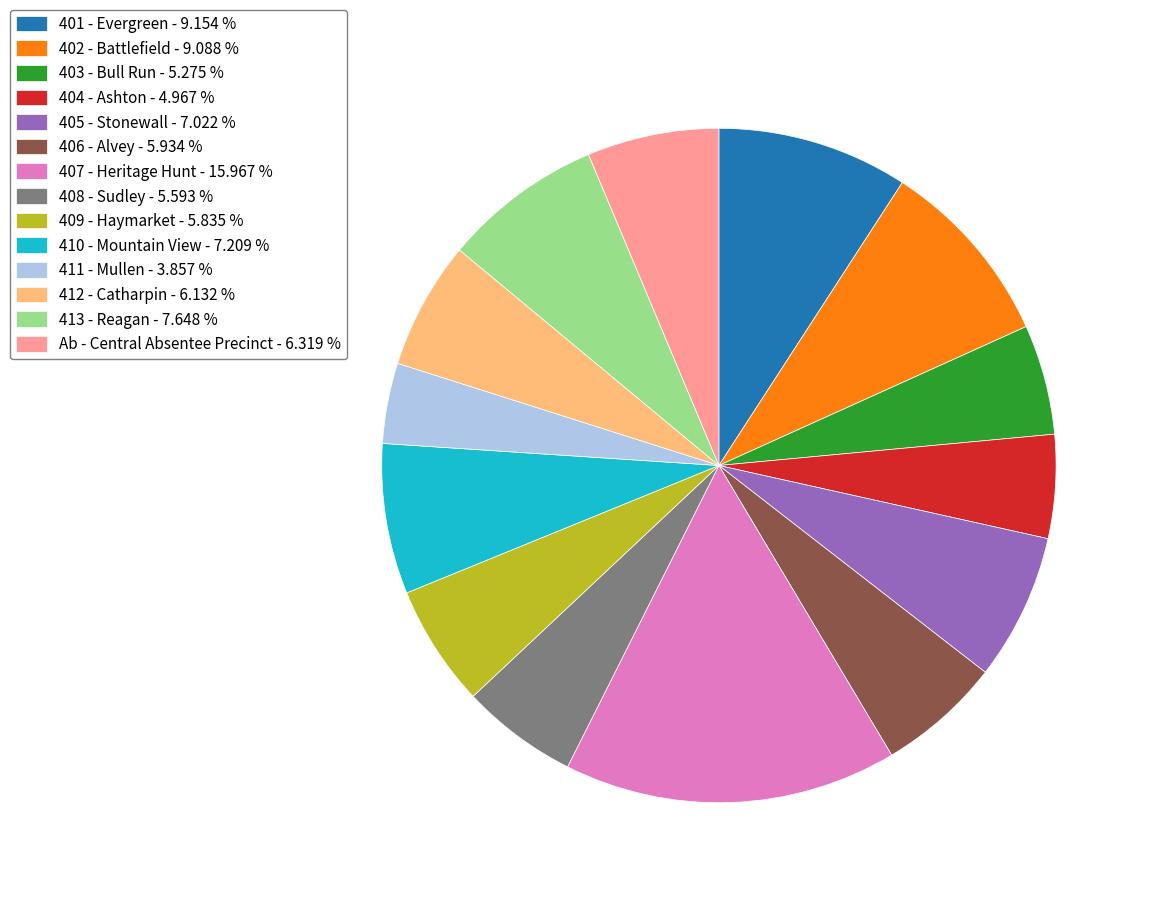

Does 412 - Catharpin represent more than half of the total?

No